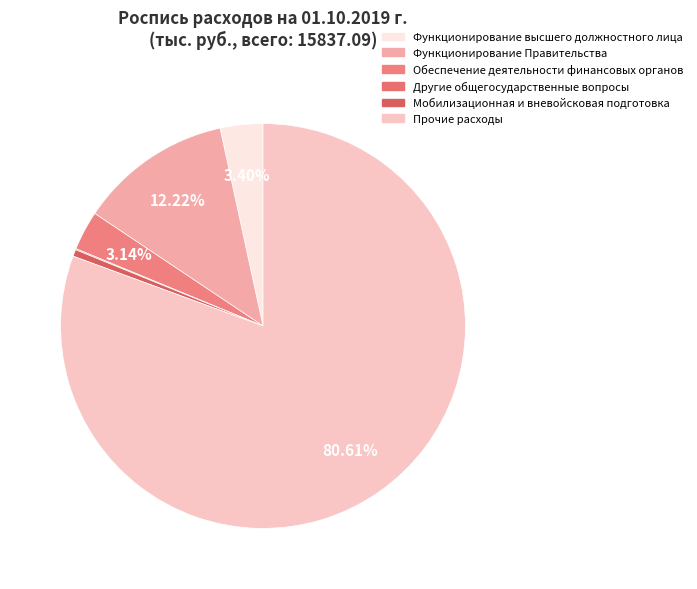

Which category has the smallest portion of the pie?

Другие общегосударственные вопросы